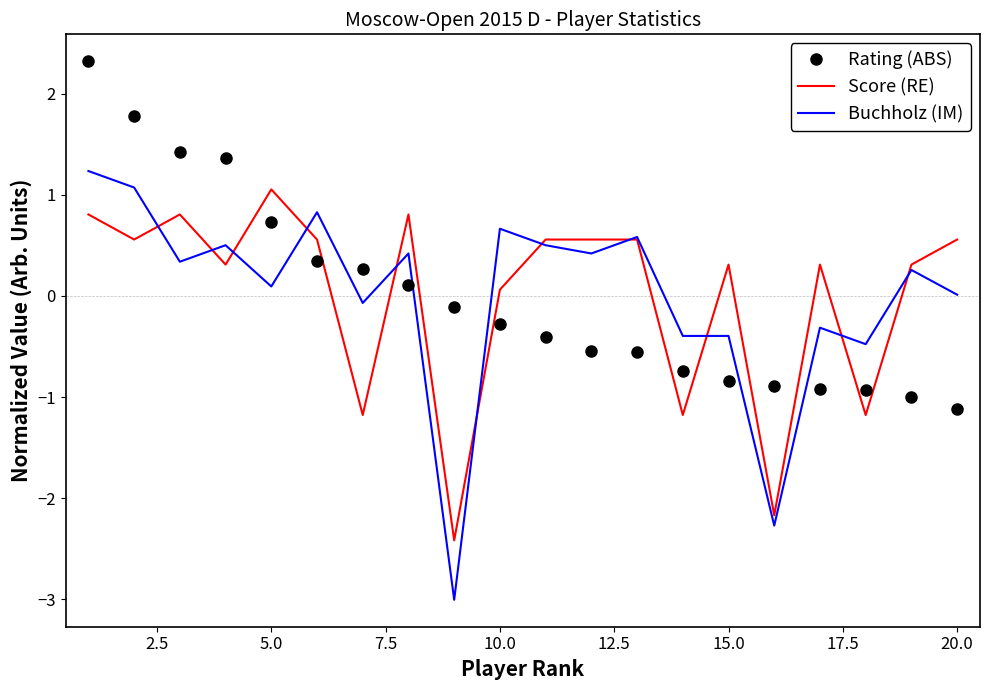

What is the greatest value displayed?

2.3